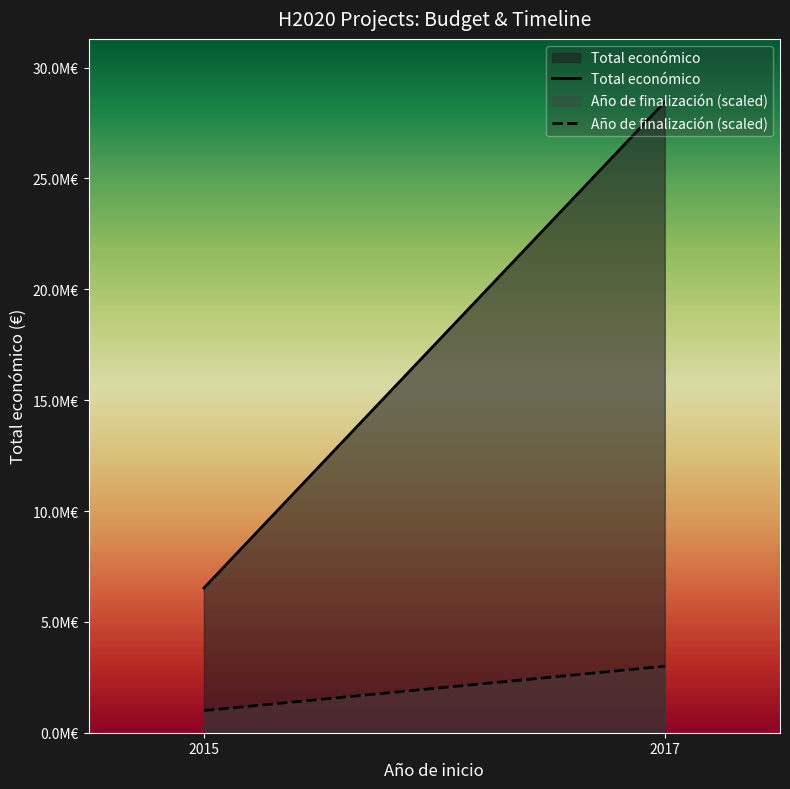

What is the lowest value of the Total económico series?

6526038